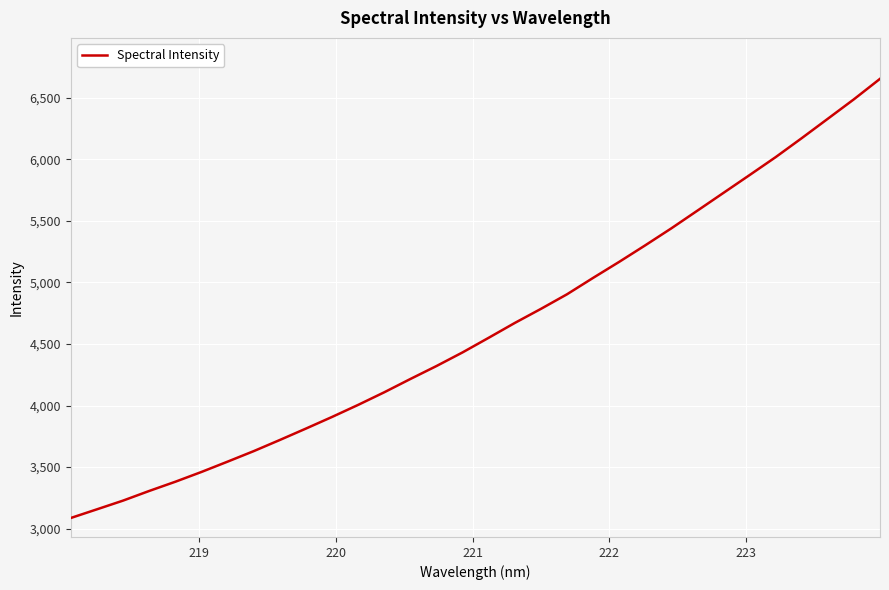

What is the greatest value displayed?

6655.5